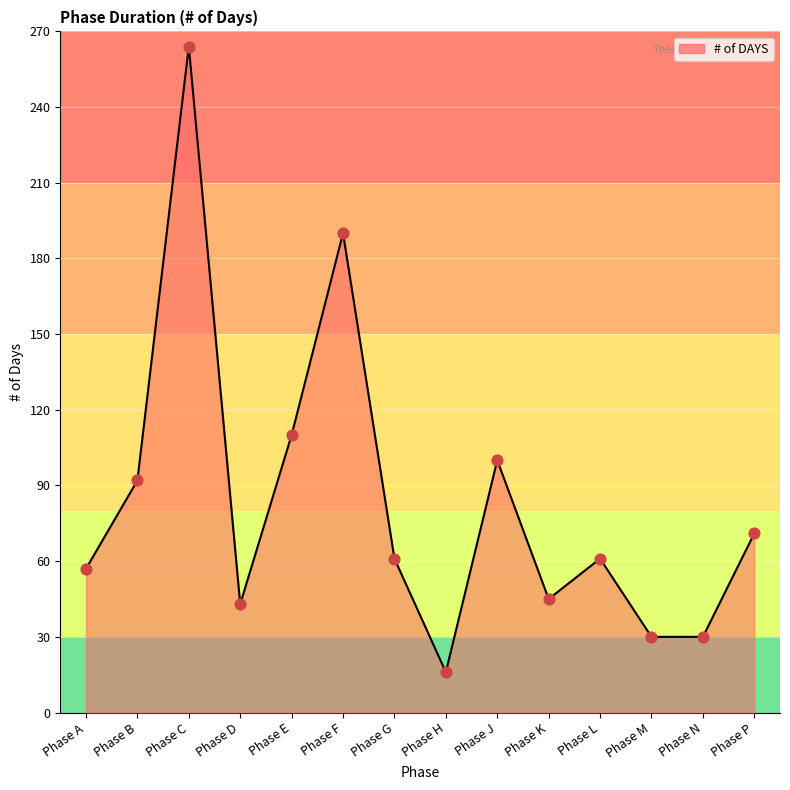

Between Phase N and Phase E, which is larger?

Phase E